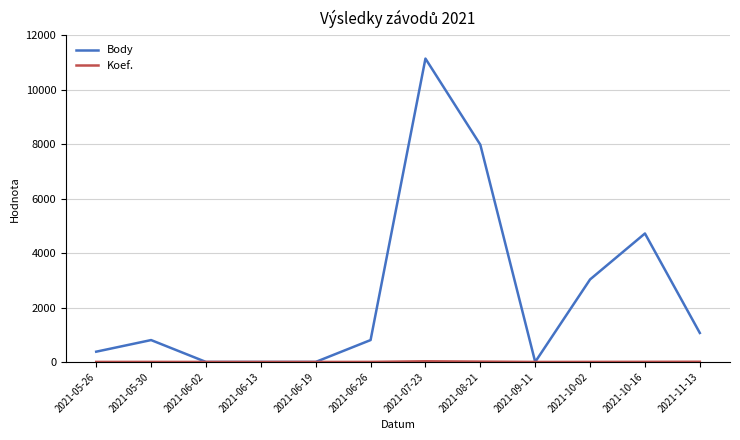

Where is Body nearest to the value 5574?

2021-10-16